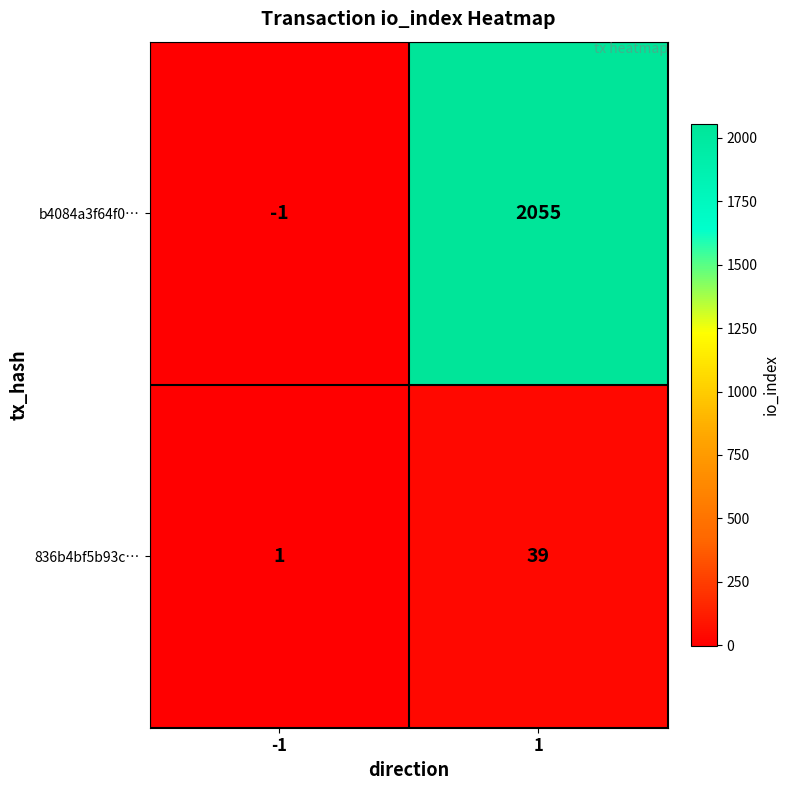

What is the difference between the 836b4bf5b93c… values at 1 and -1?

38